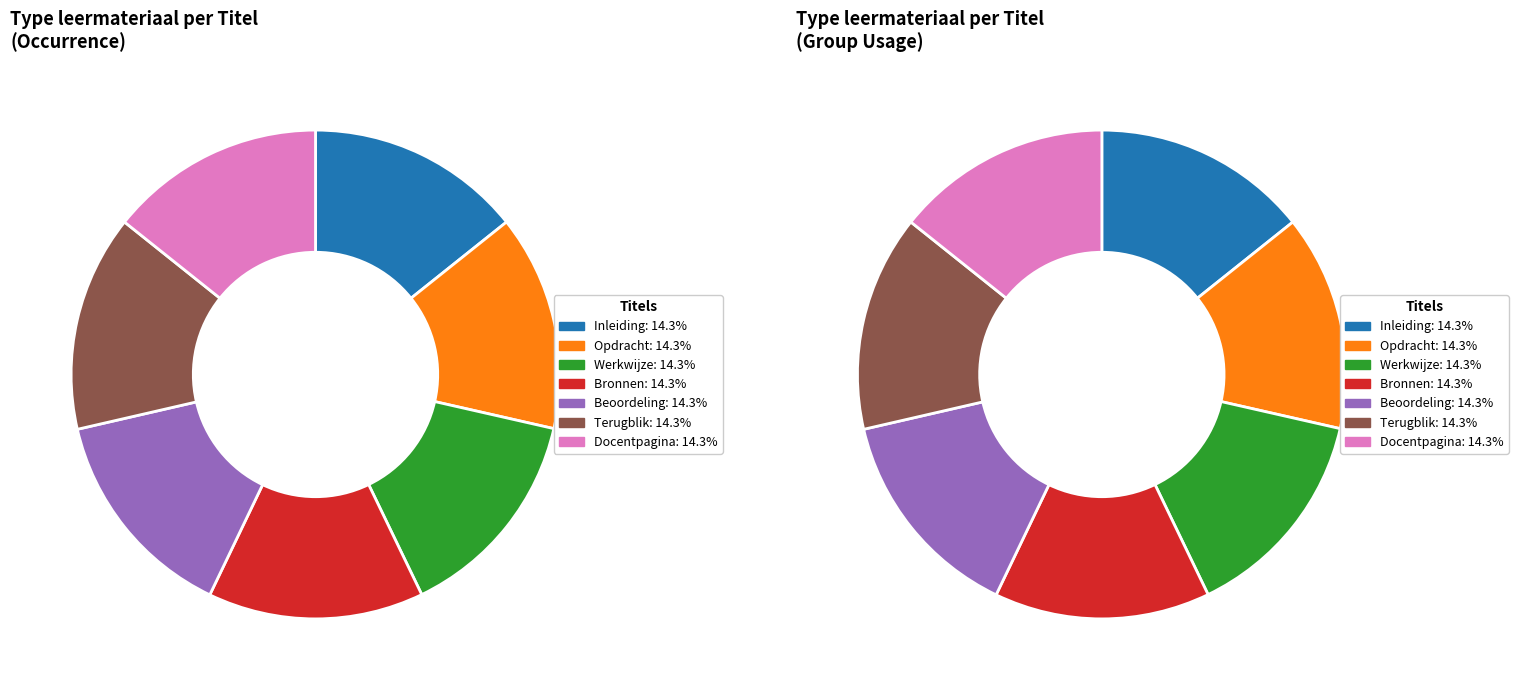

What percentage is the Bronnen slice, to the nearest percent?

14%